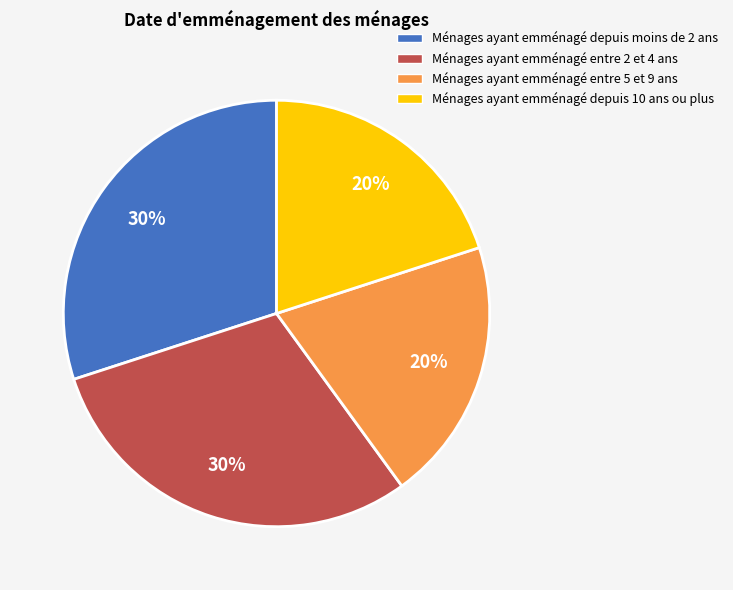

To the nearest percent, what is the difference between the largest and smallest slice percentages?

10%